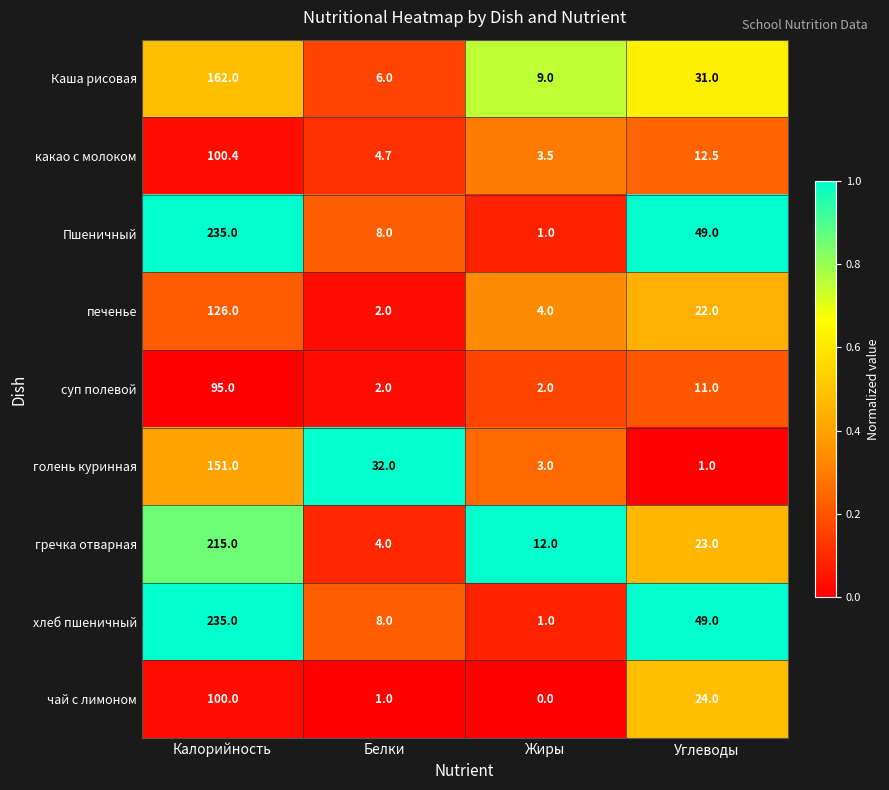

At which category is the sum across all series the highest?

Калорийность